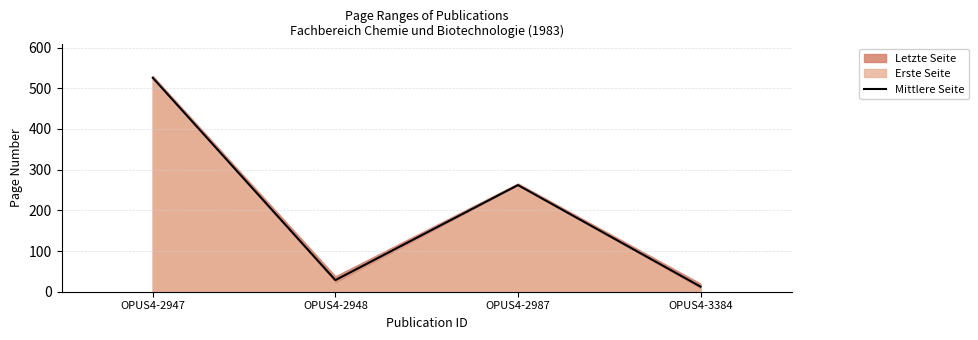

What is the maximum value shown in the chart?

525.5